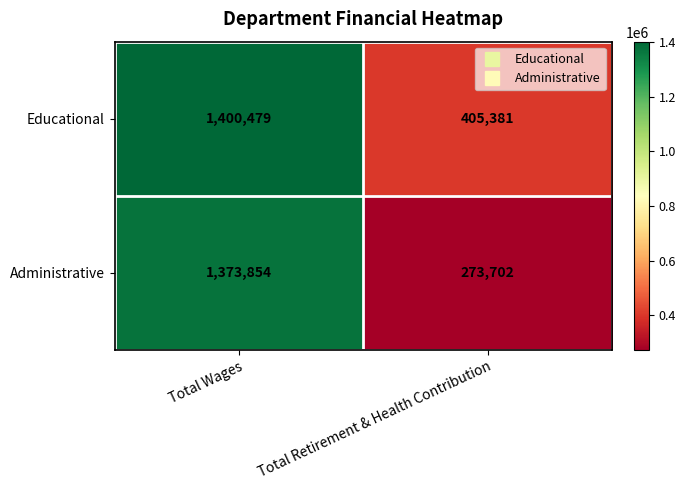

What is the sum of all Educational values?

1805860